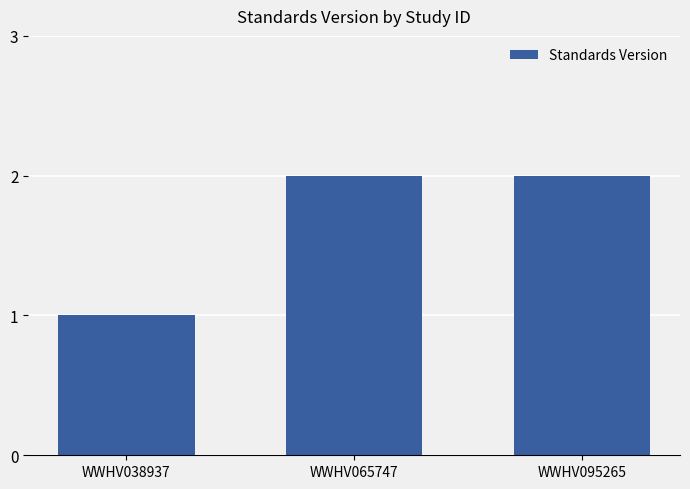

At which category does the chart reach its minimum across all series?

WWHV038937